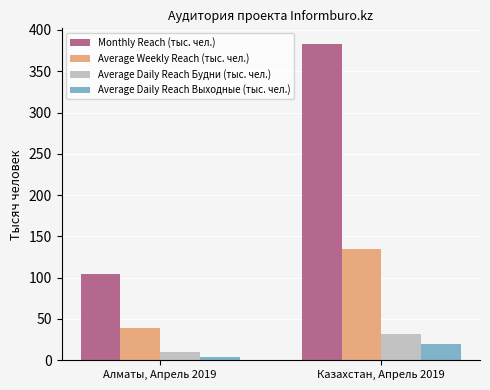

What is the value of the Average Daily Reach Выходные (тыс. чел.) bar at the 2nd from the left?

19.8